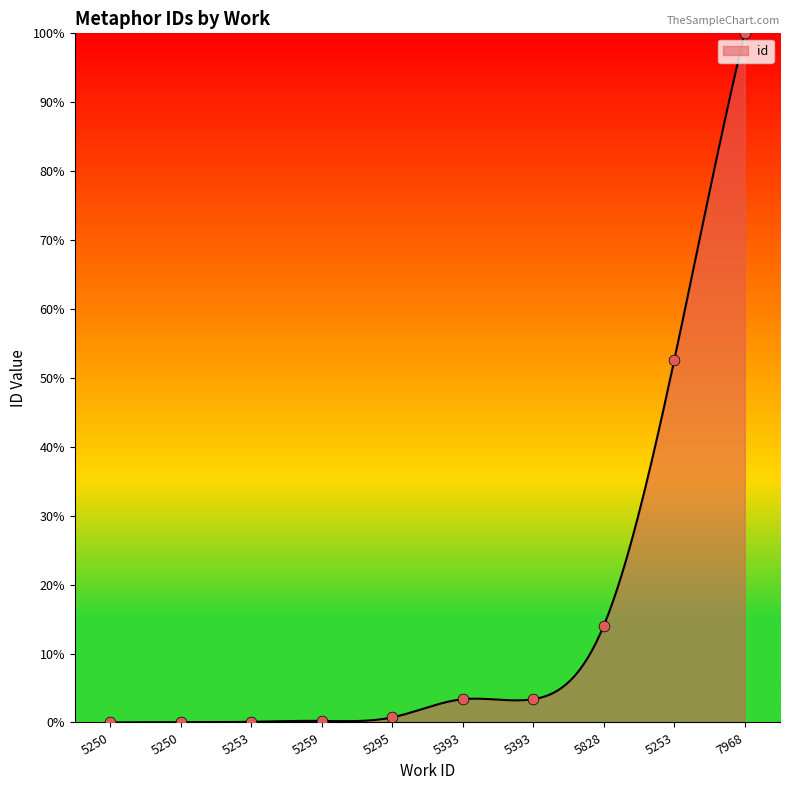

What is the change in value from 5295 to 5393?

+2.6